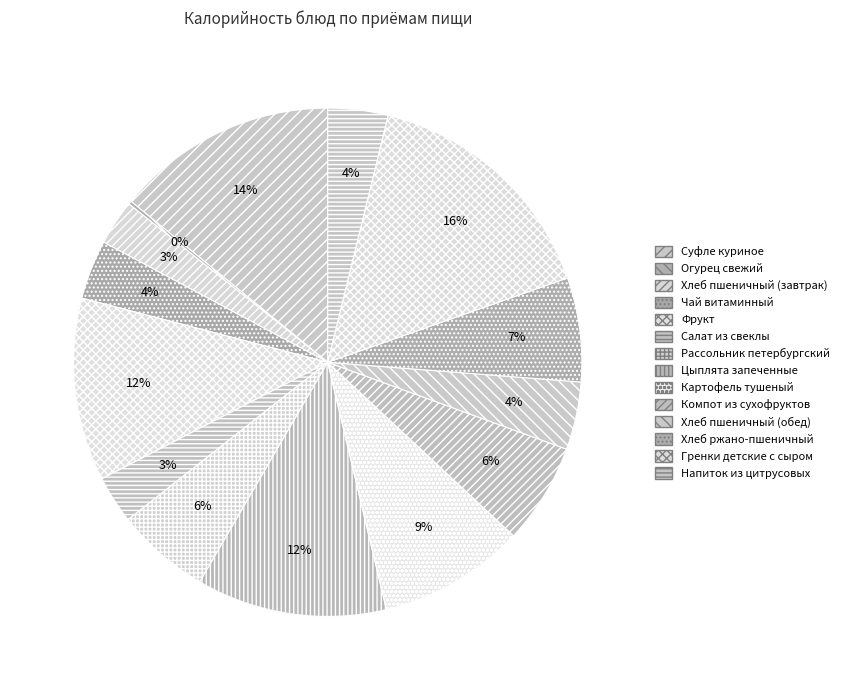

Count the number of slices in the pie.

14